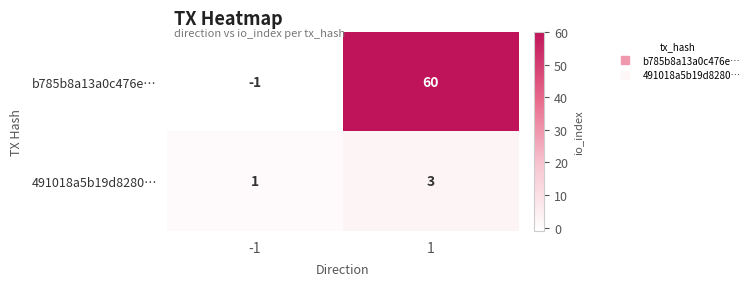

What is the difference between the b785b8a13a0c476e… values at 1 and -1?

61